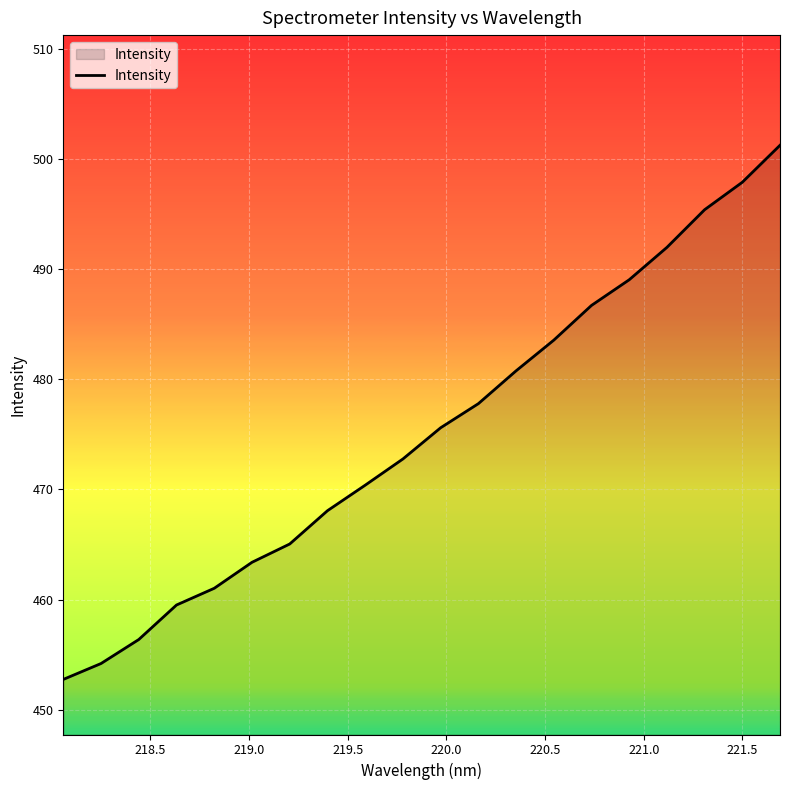

What is the maximum value shown in the chart?

501.2